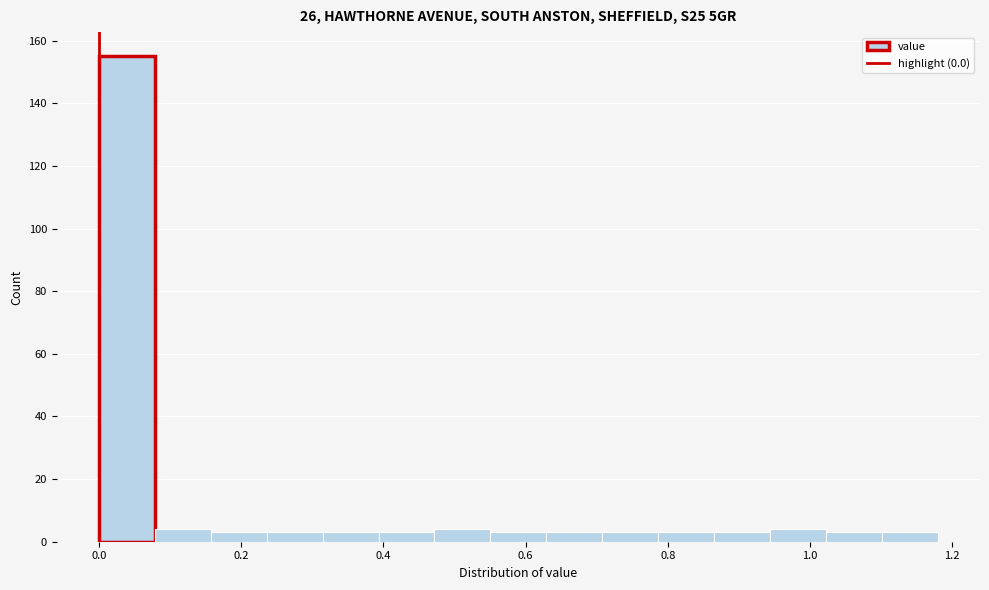

Read against the x-axis, roughly where is the centre of the tallest bar?

0.04